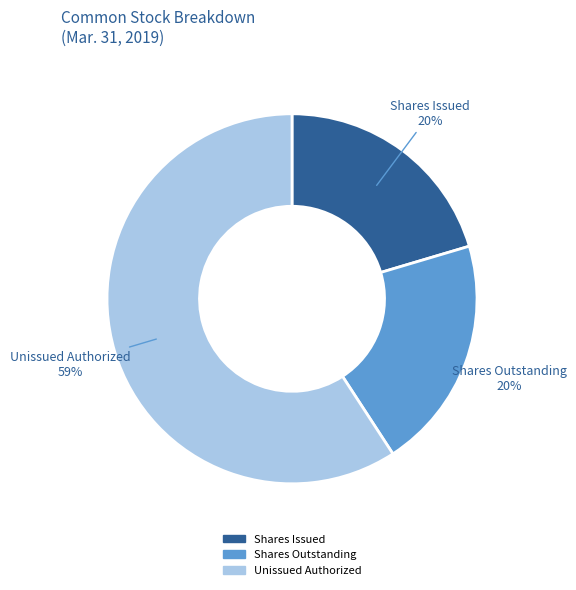

Which slice is the largest?

Unissued Authorized